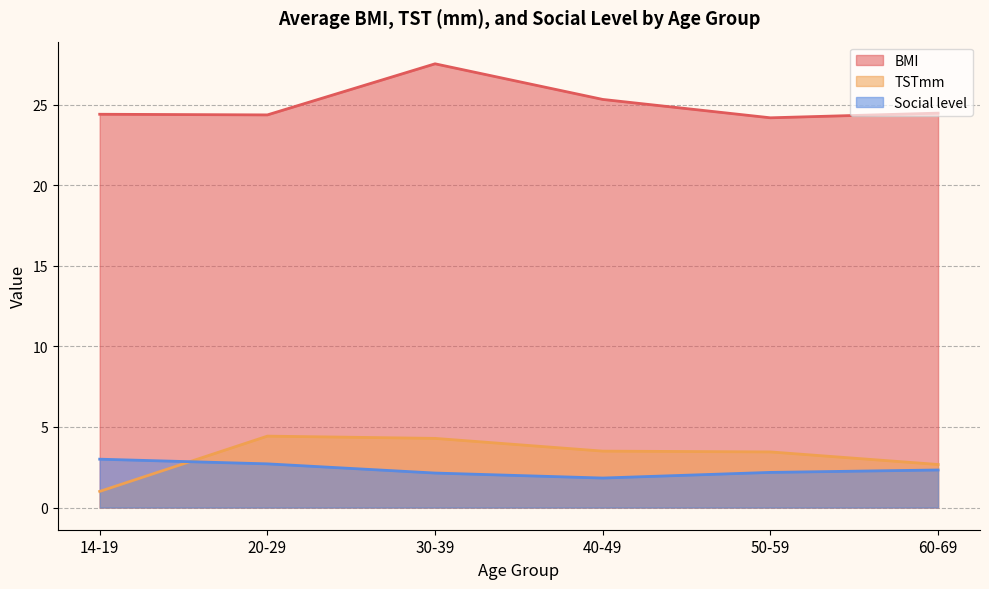

What position from the left is 20-29?

2